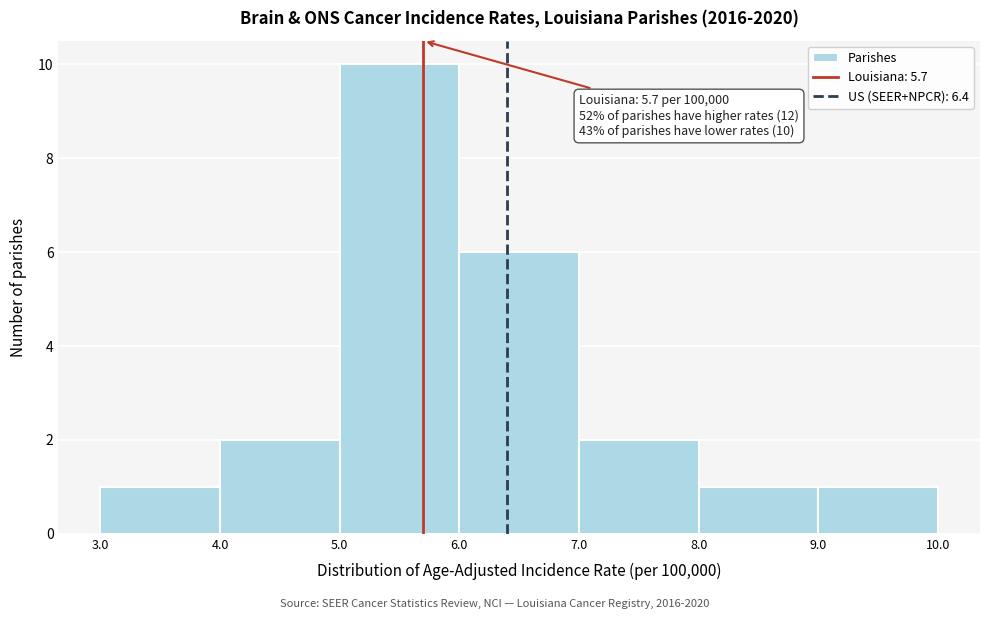

Which range on the x-axis has the tallest bar?

5.0 to 6.0